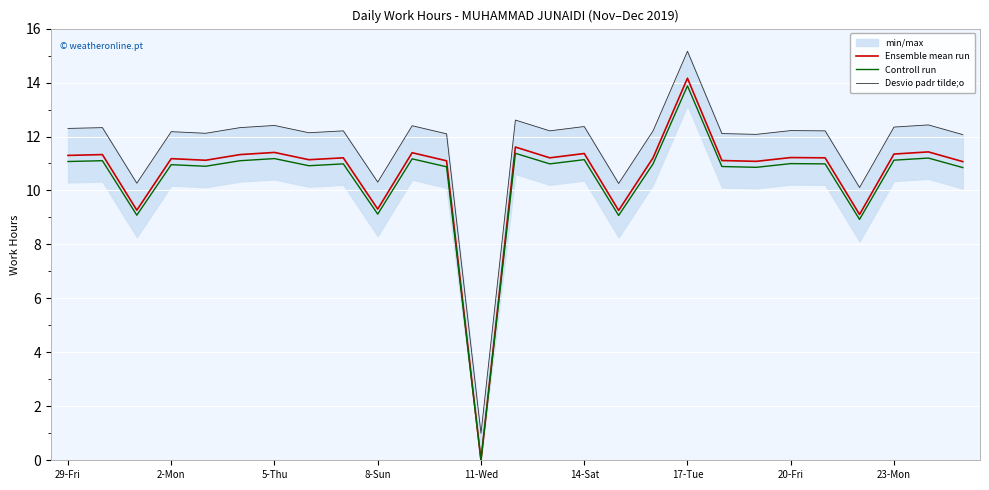

What is the sum of the Ensemble mean run values at 23-Mon and 2-Mon?

22.5